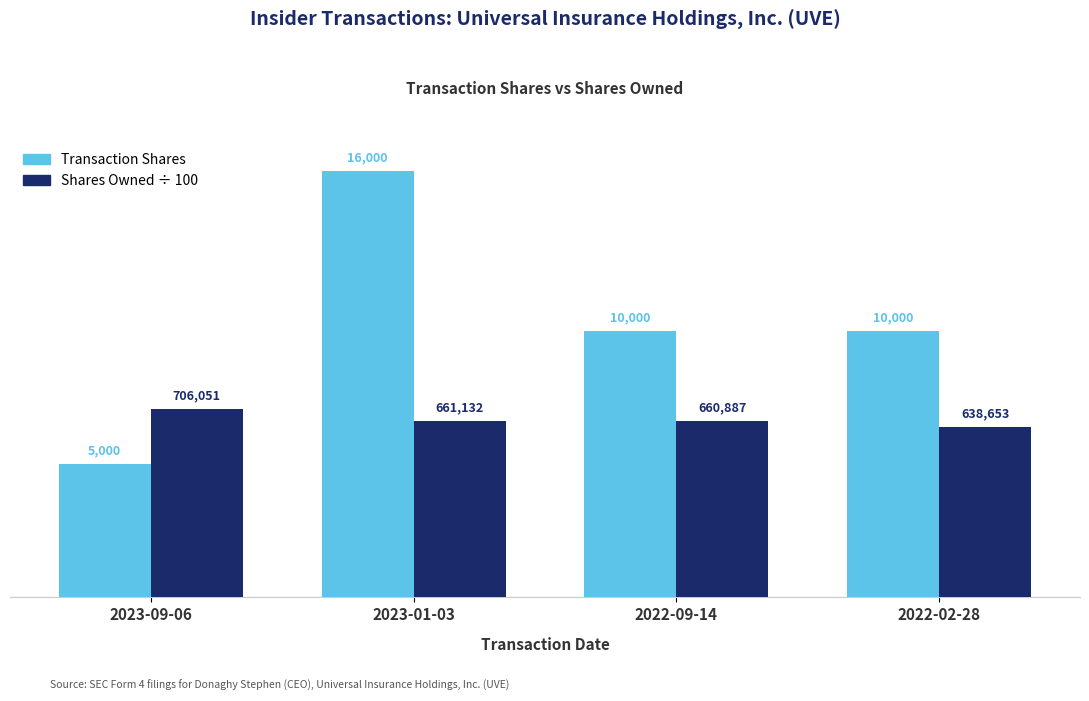

At how many categories does at least one series exceed 9074?

3